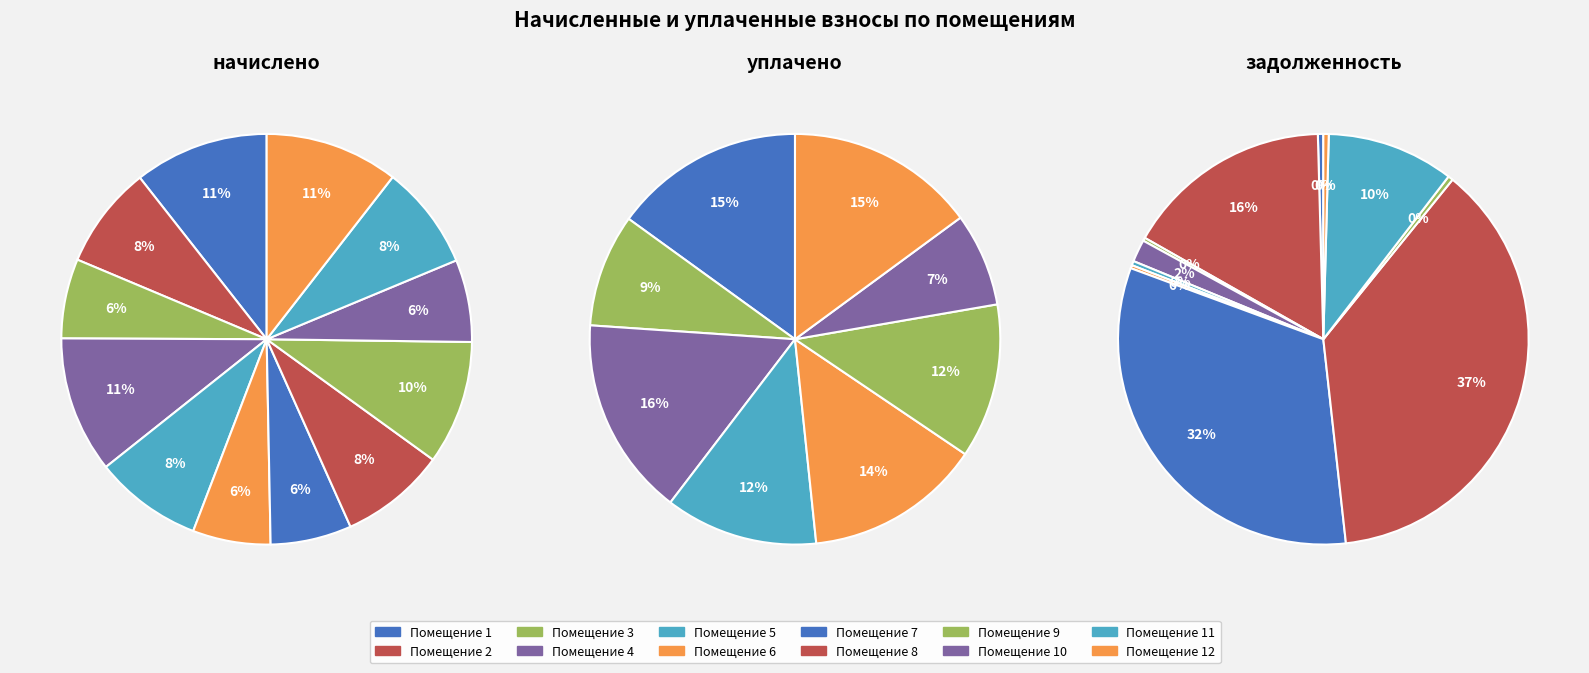

What is the difference between the highest and lowest values at 4?

1656.8